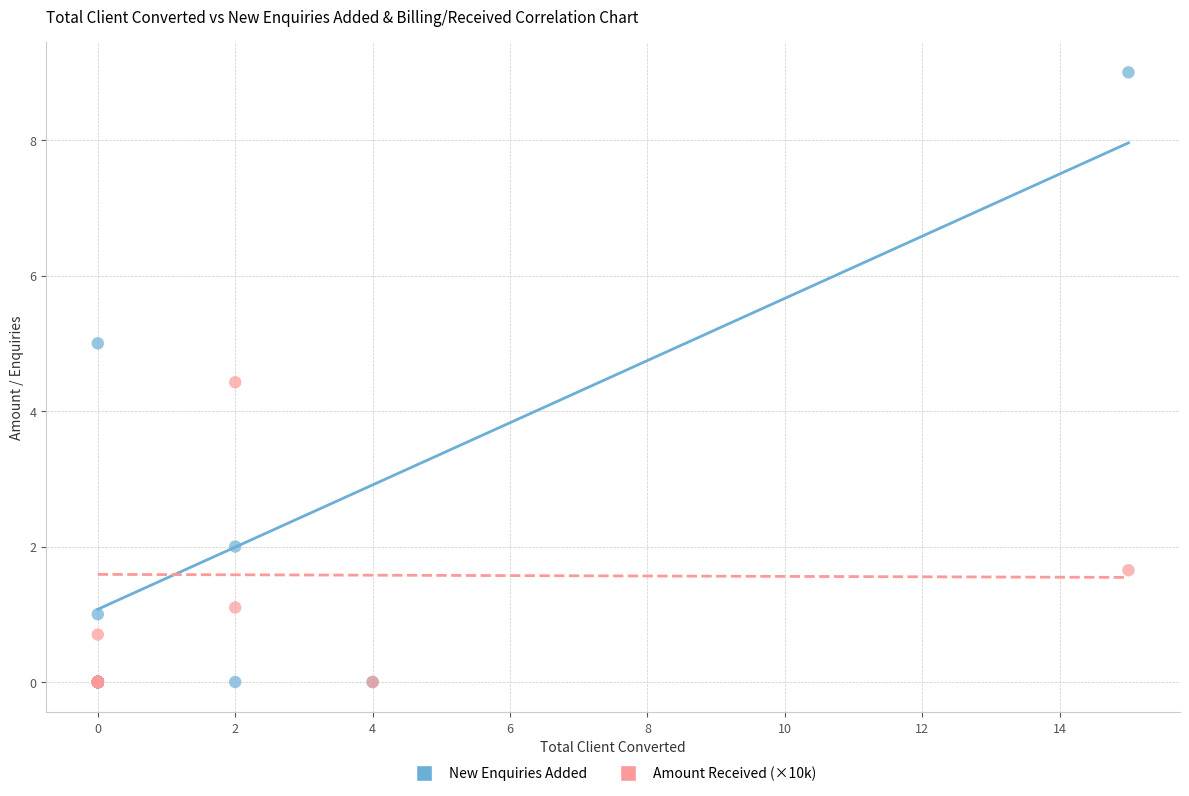

Across all series, what Y value is closest to 4?

4.4